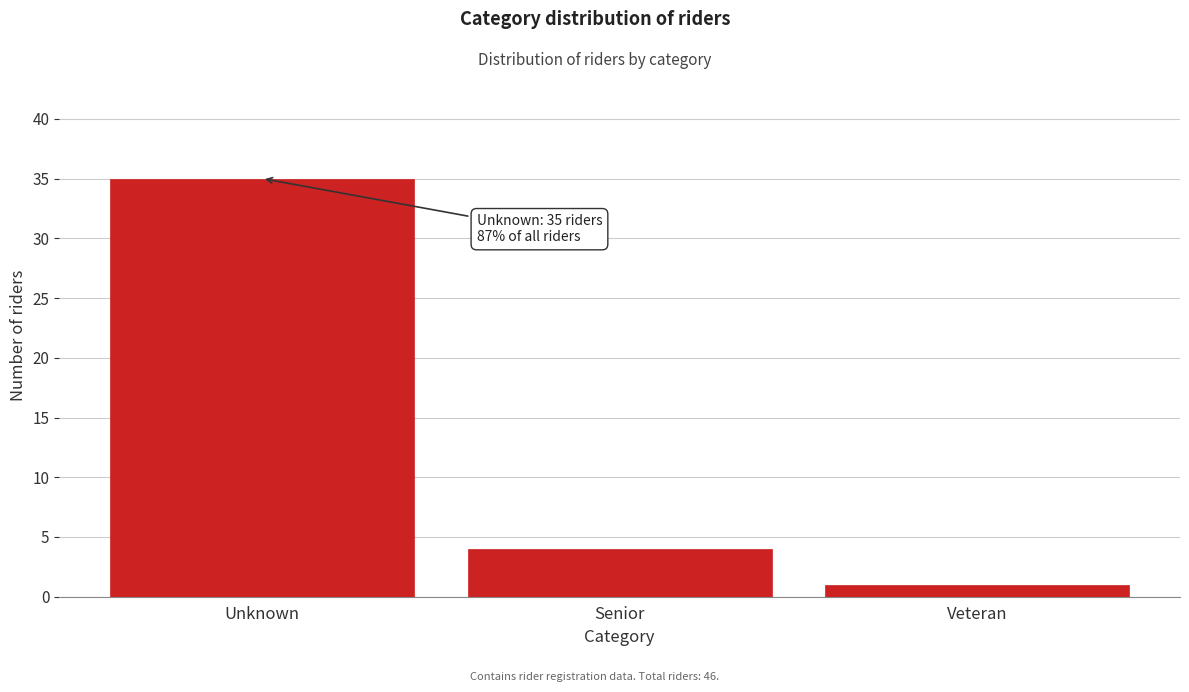

Reading left to right, transcribe all the data shown in this chart.

35	4	1